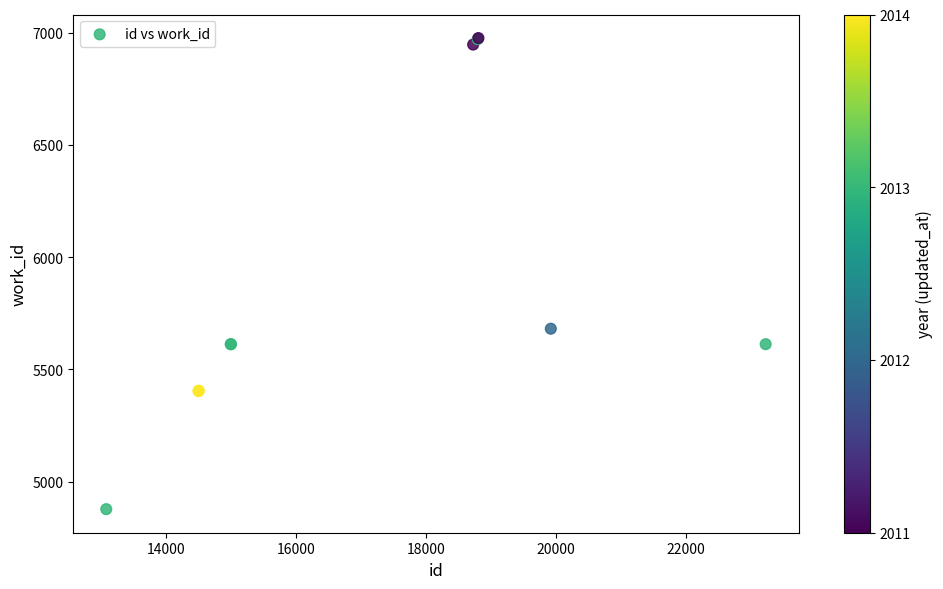

What Y value in the scatter plot is closest to 5926?

5681